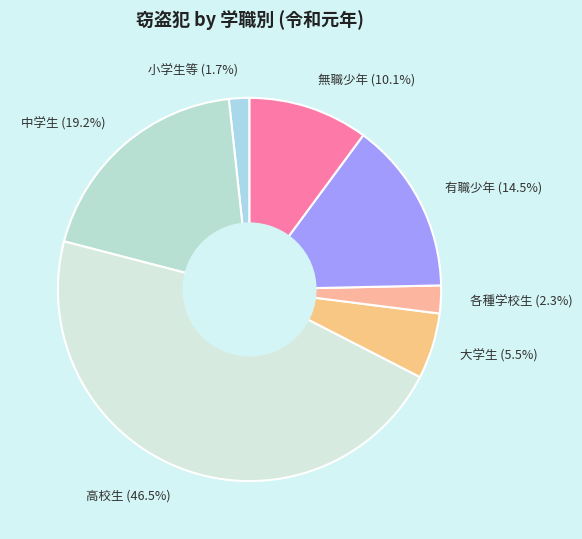

To the nearest percent, what is the difference between the 無職少年 and 有職少年 slice percentages?

4%